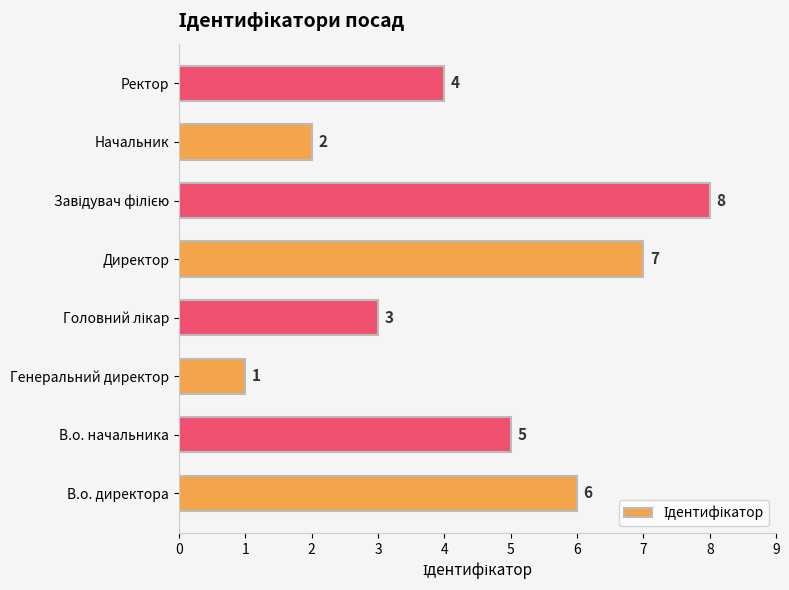

Is it true that the value at В.о. директора is 6?

True